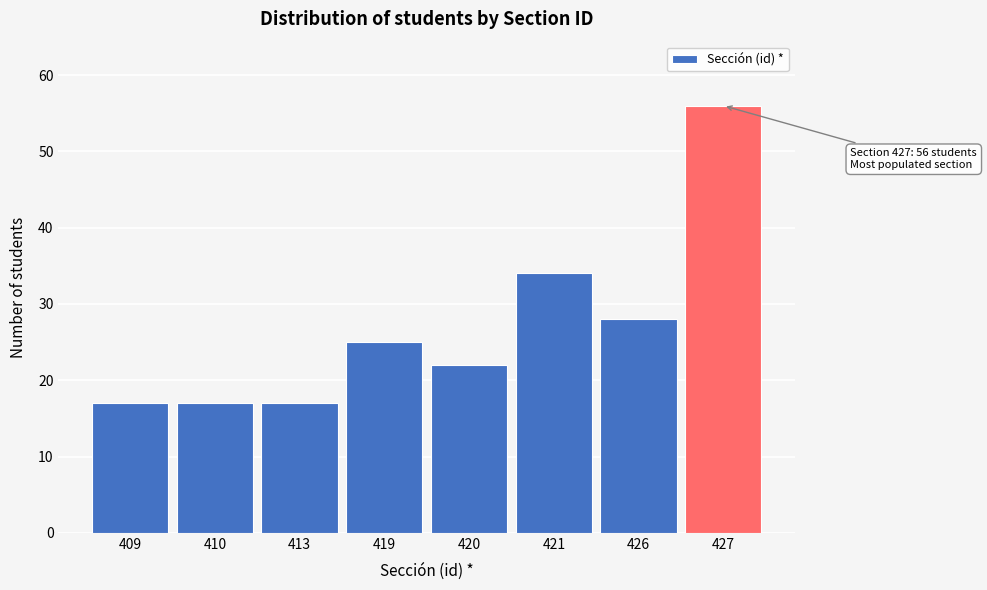

Reading right to left, transcribe all the data shown in this chart.

56	28	34	22	25	17	17	17